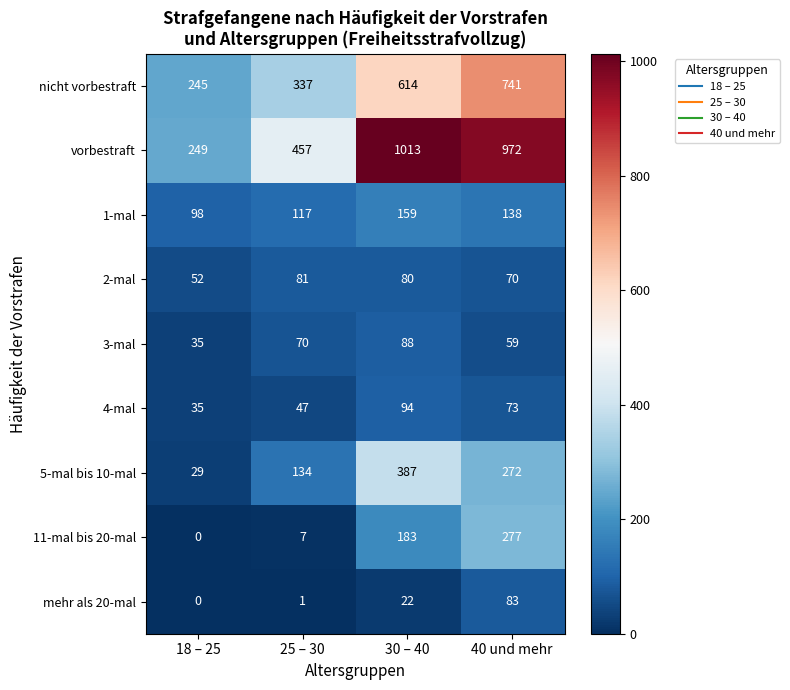

The vorbestraft series shows 972 at 40 und mehr. True or false?

True